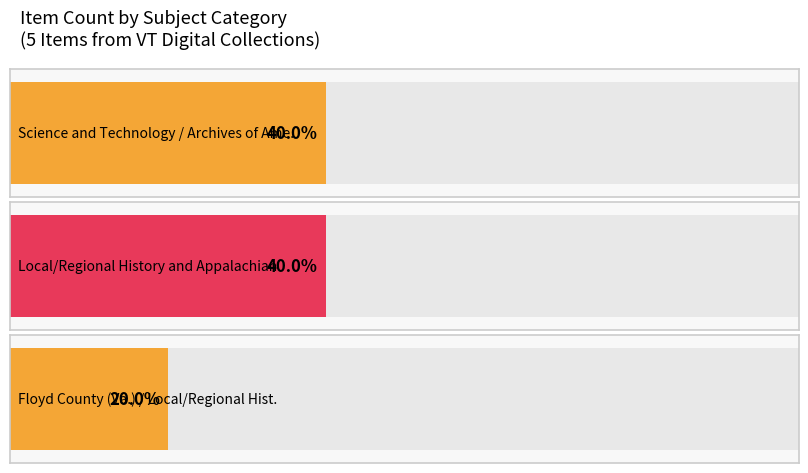

Is the value of featured at Science and Technology greater than the value of public at Local/Regional History?

No